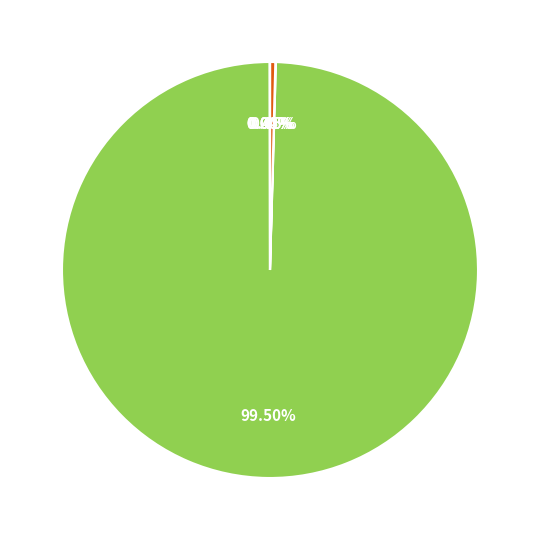

Is there a majority slice in this chart?

Yes